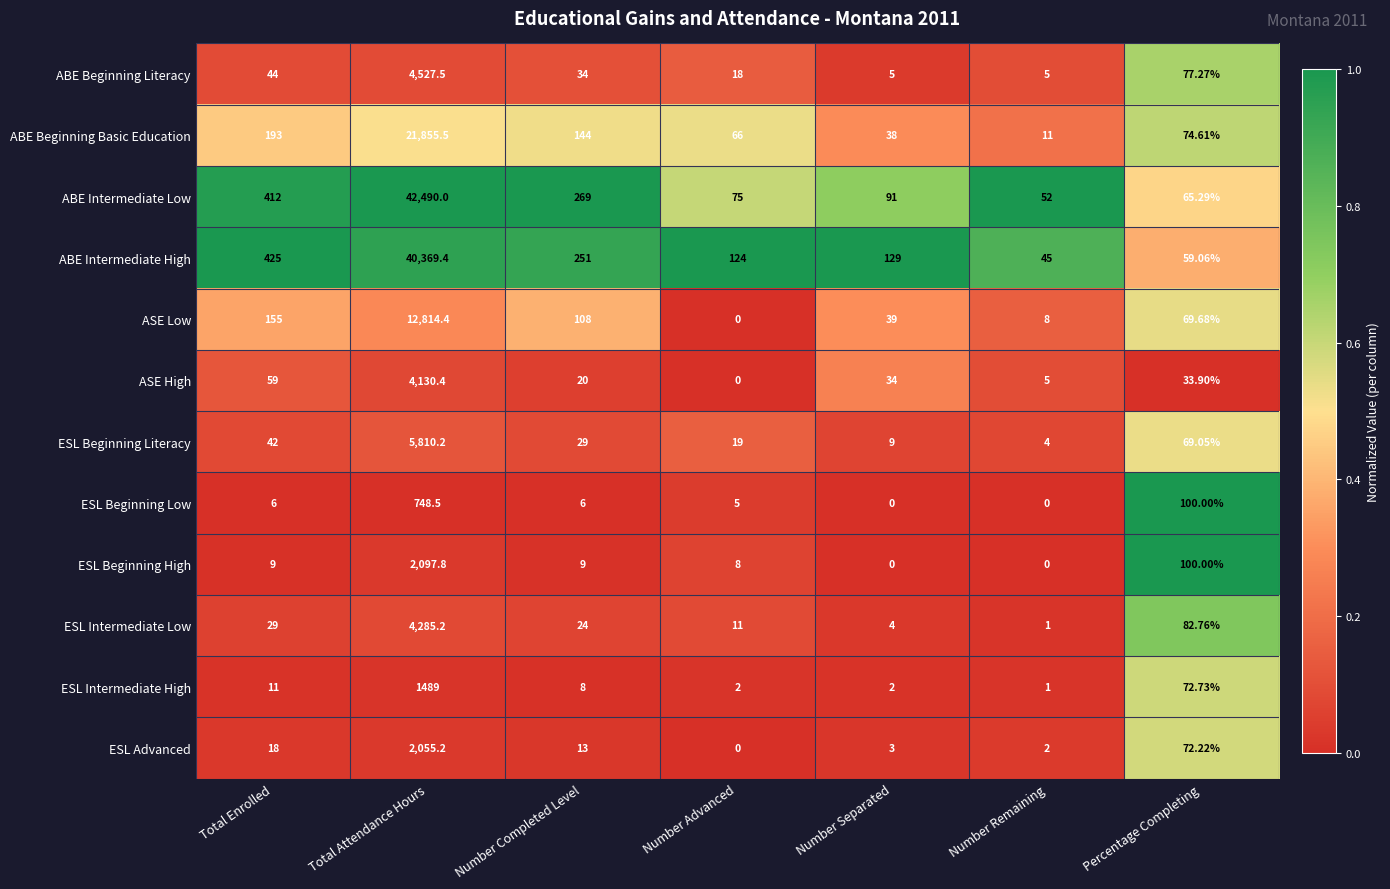

At which label does ESL Advanced reach its peak?

Total Attendance Hours